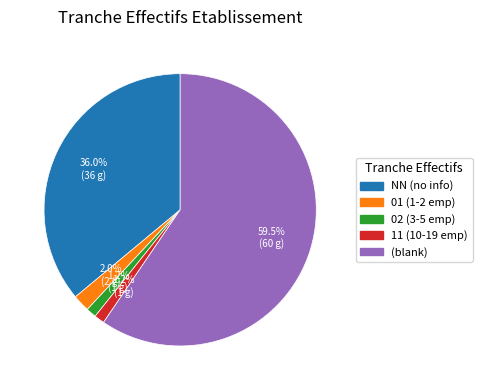

Does any single category account for the majority?

Yes